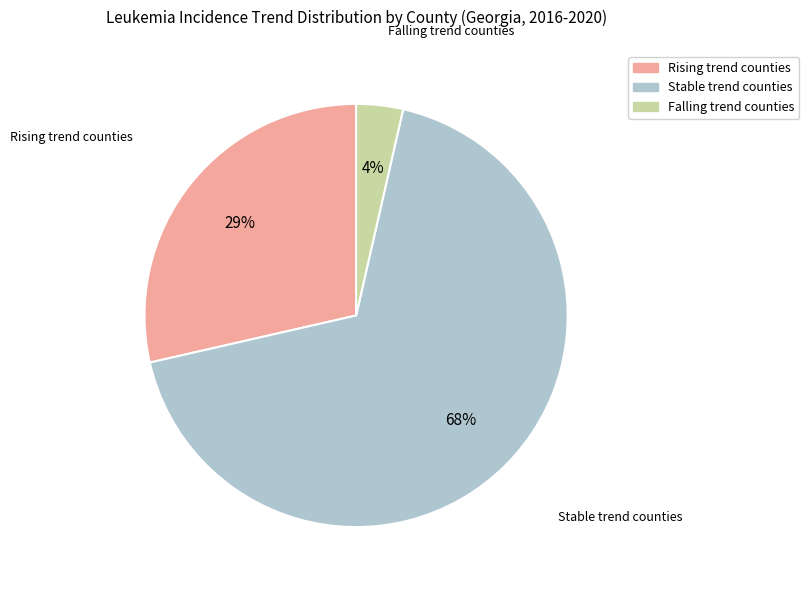

Is there any slice that represents more than half of the pie?

Yes